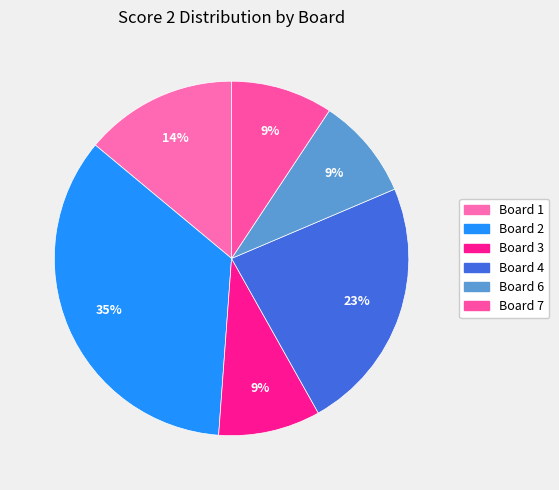

How many segments does this pie chart have?

6